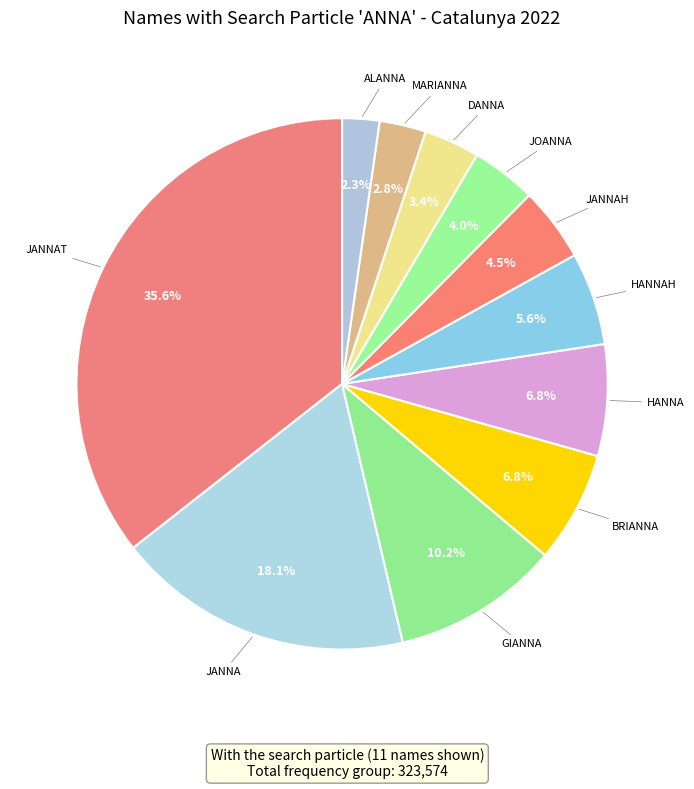

To the nearest percent, what is the difference between the largest and smallest slice percentages?

33%